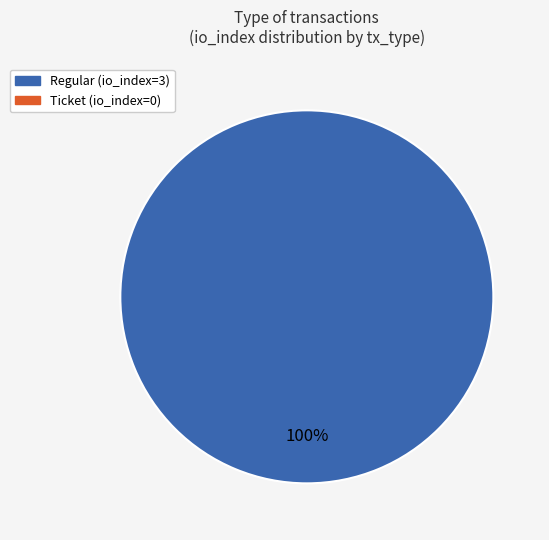

Is there a majority slice in this chart?

Yes